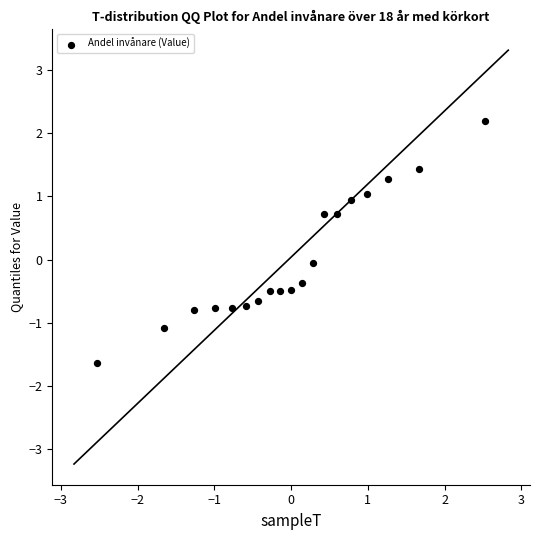

What is the range of Y values (max minus min)?

3.8